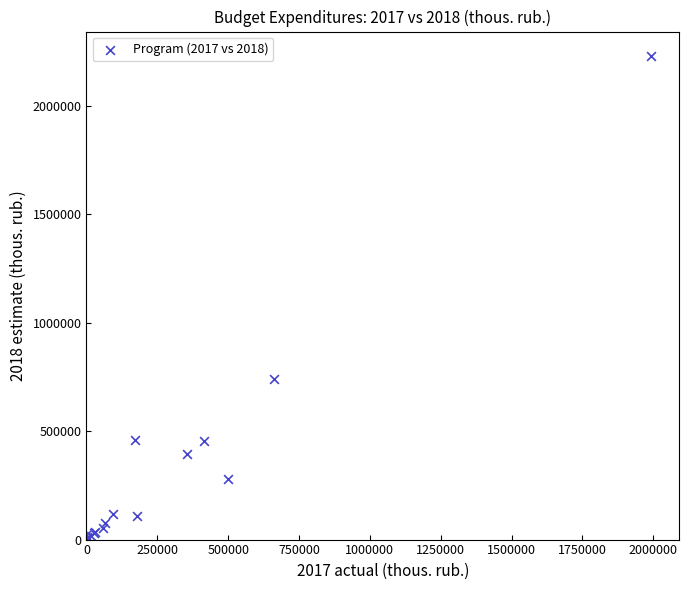

What Y value in the scatter plot is closest to 1114780?

737872.2